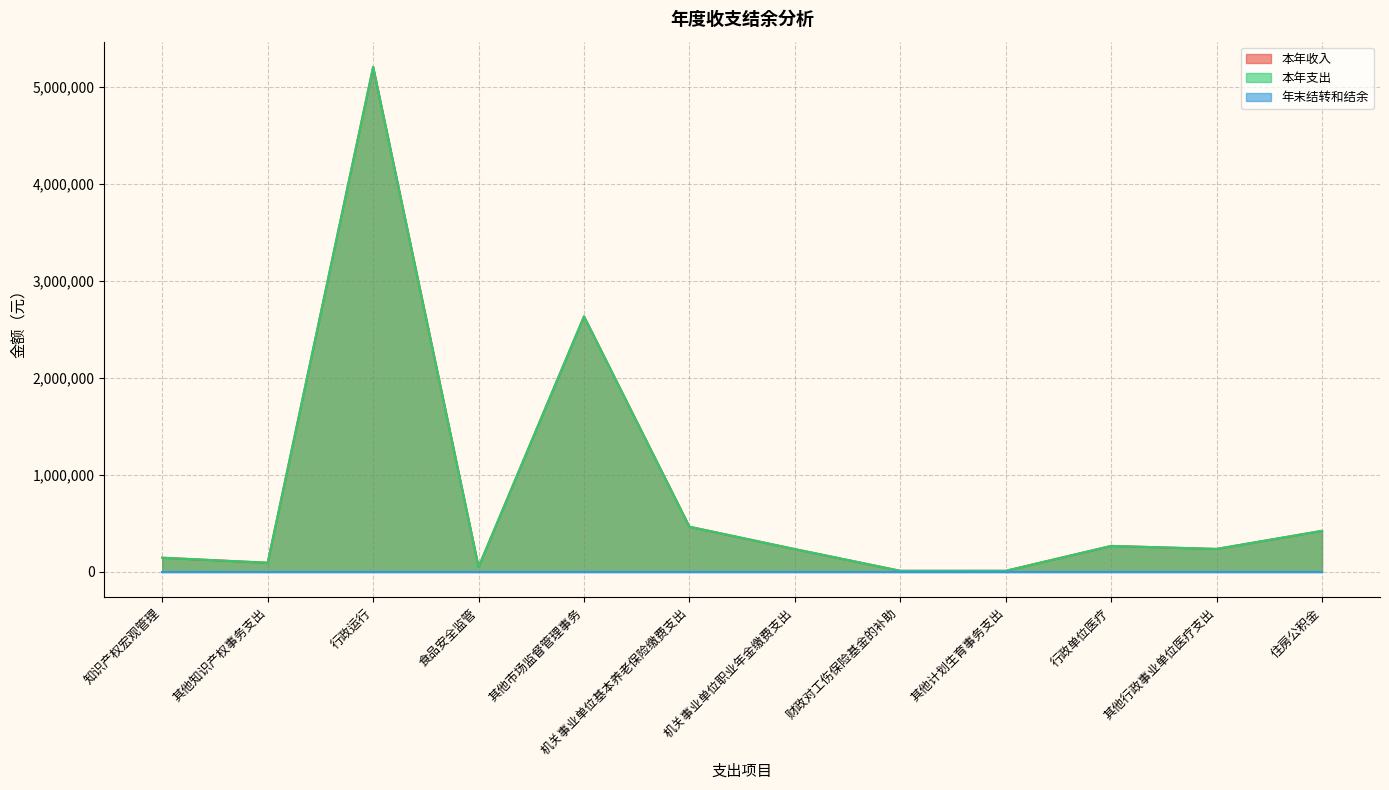

Where is the first local maximum for 本年收入?

行政运行